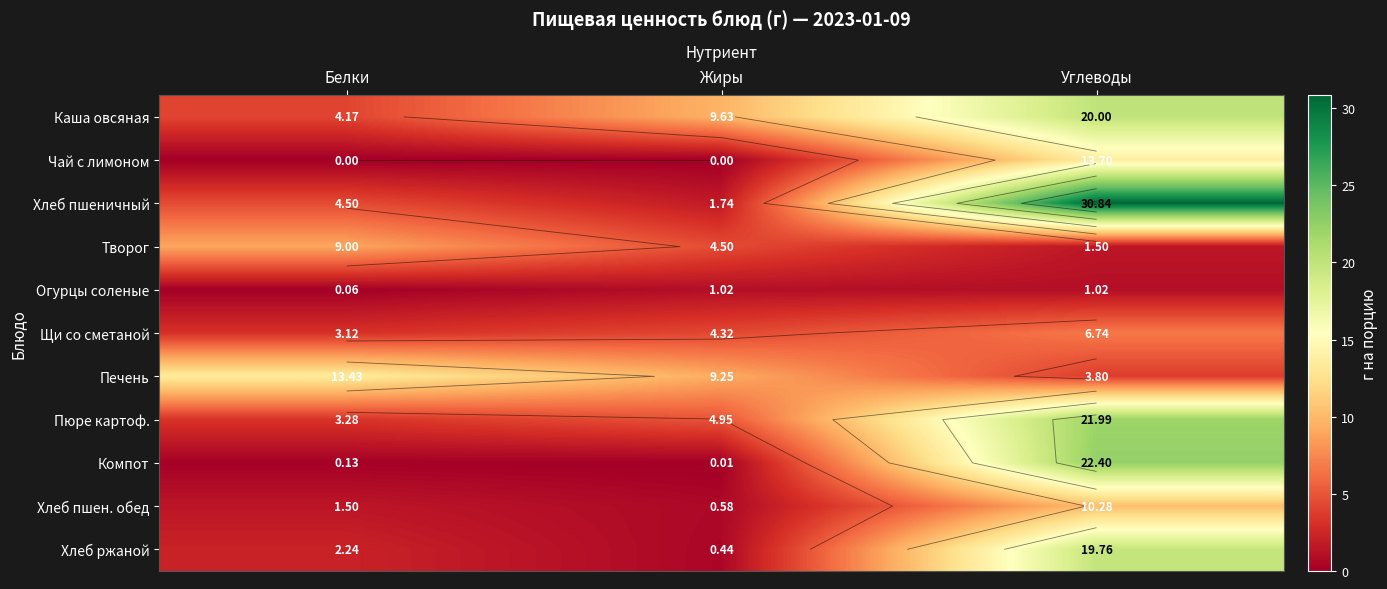

At which category is the sum across all series the highest?

Углеводы